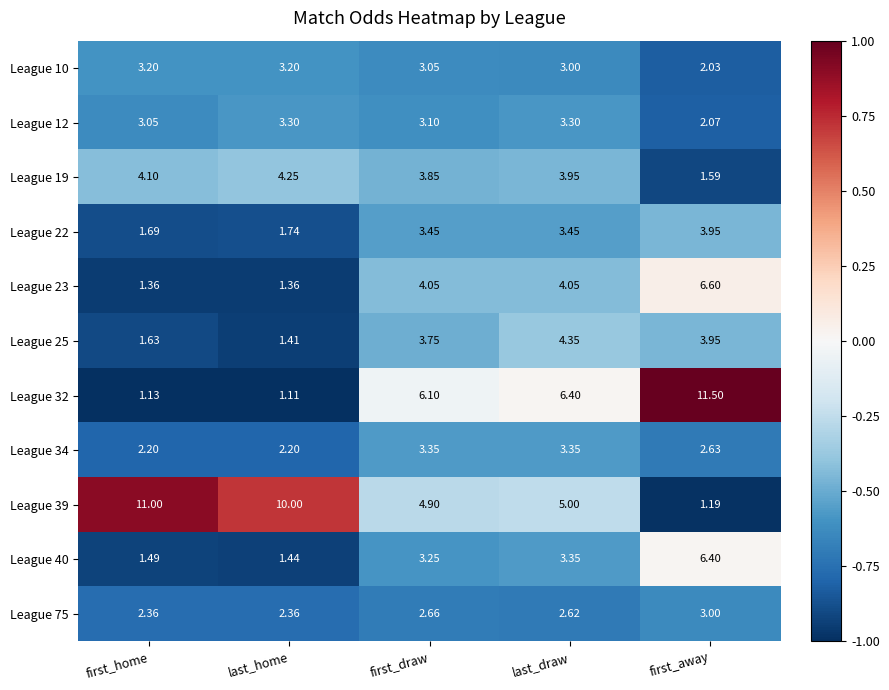

Which series has the largest range (max minus min)?

League 32